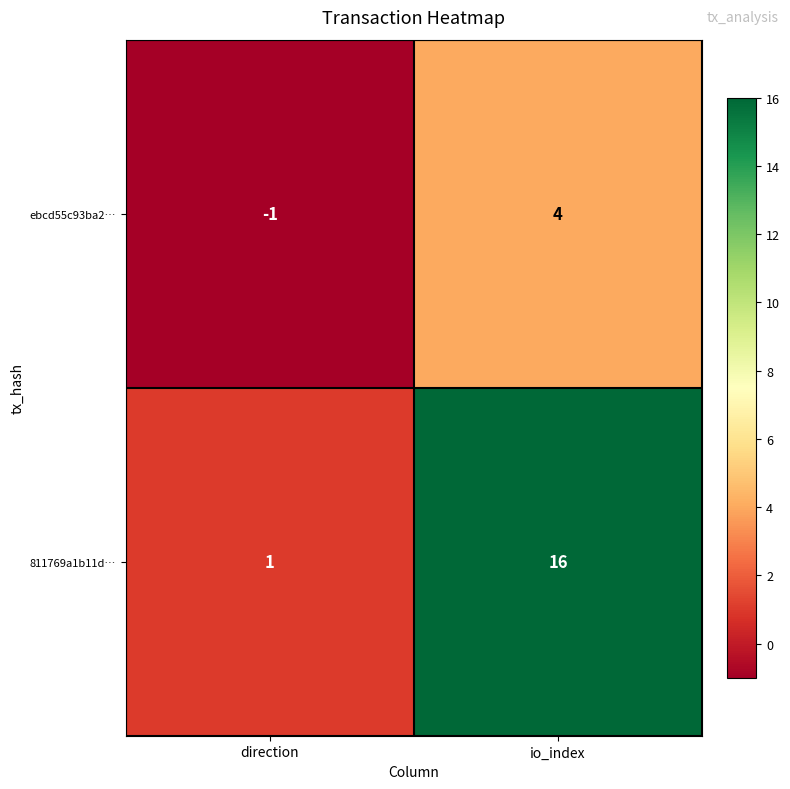

Rank the series by their average value, from highest to lowest.

811769a1b11d…, ebcd55c93ba2…